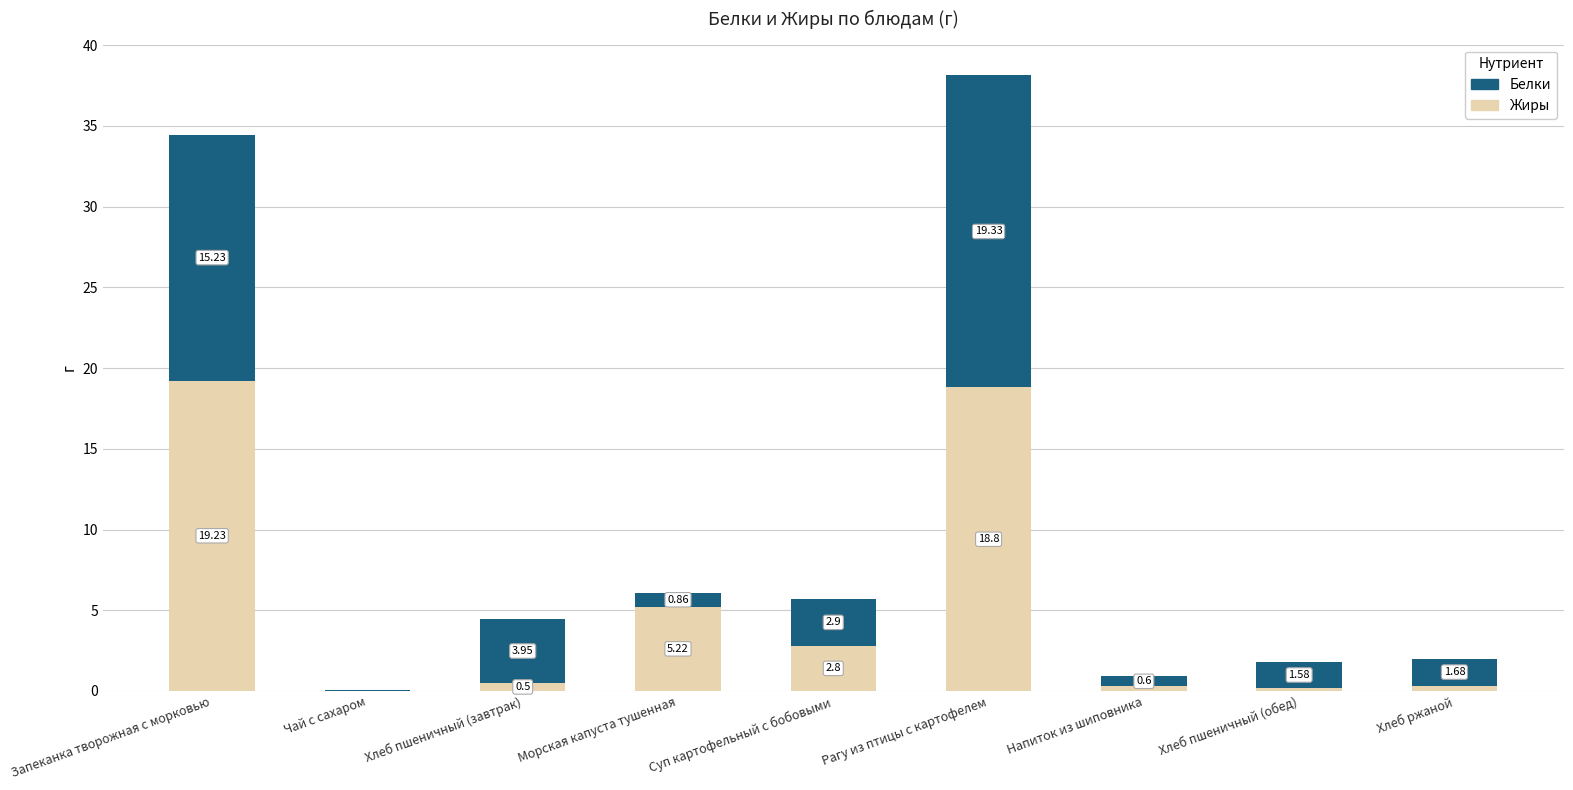

At which category is the sum across all series the highest?

Рагу из птицы с картофелем